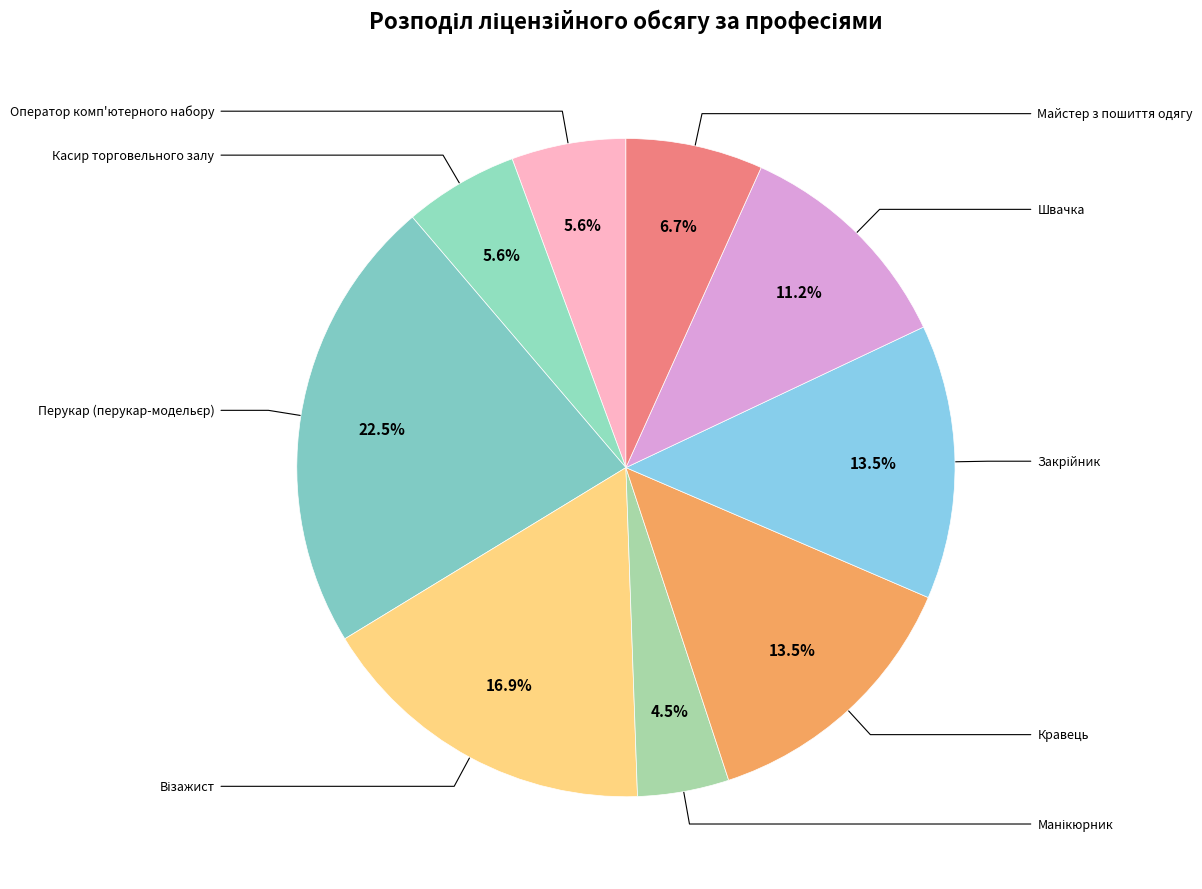

How many segments does this pie chart have?

9